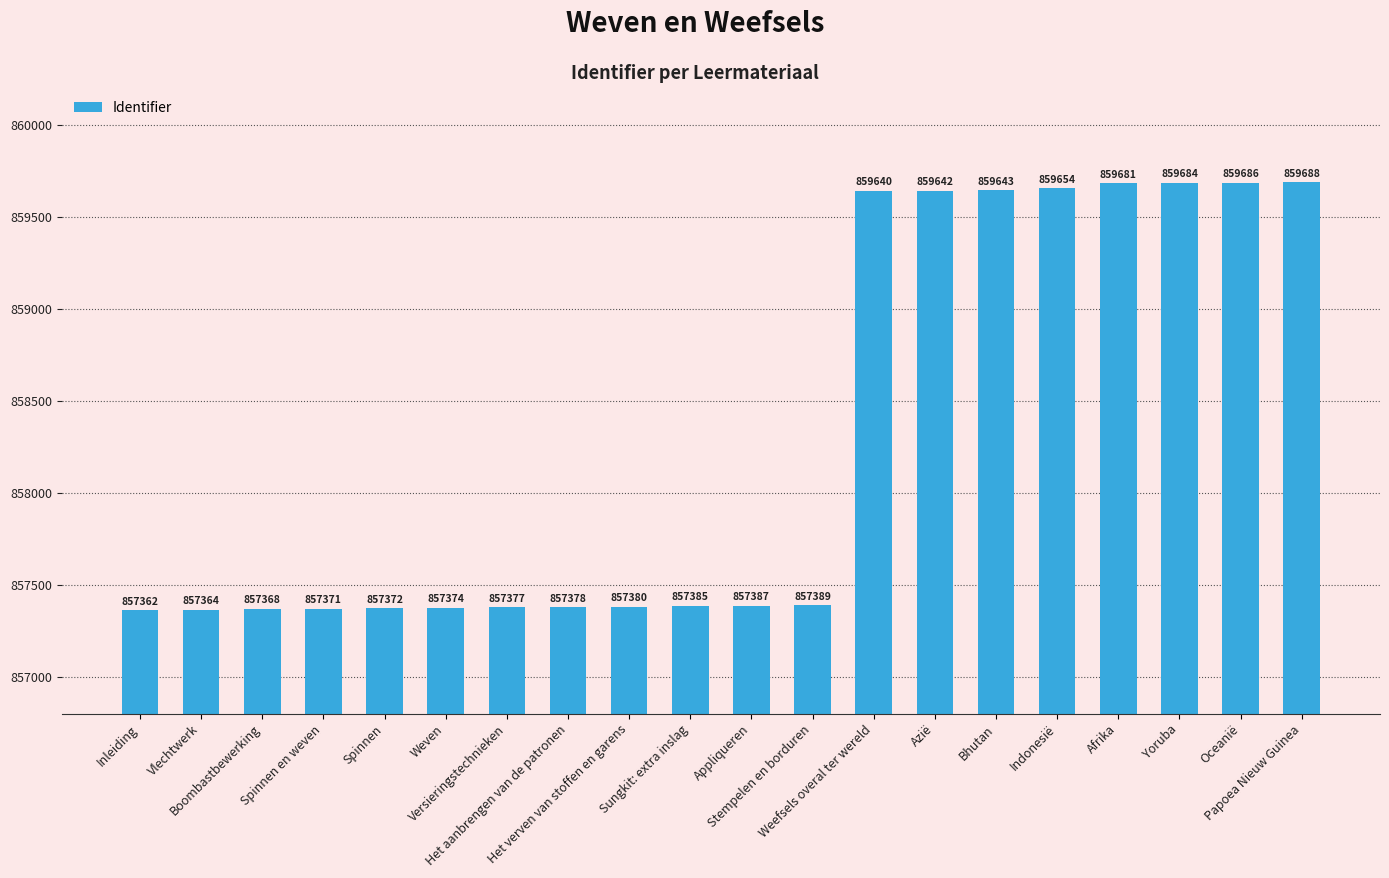

What is the ratio of the value at Het verven van stoffen en garens to the value at Inleiding?

1.0